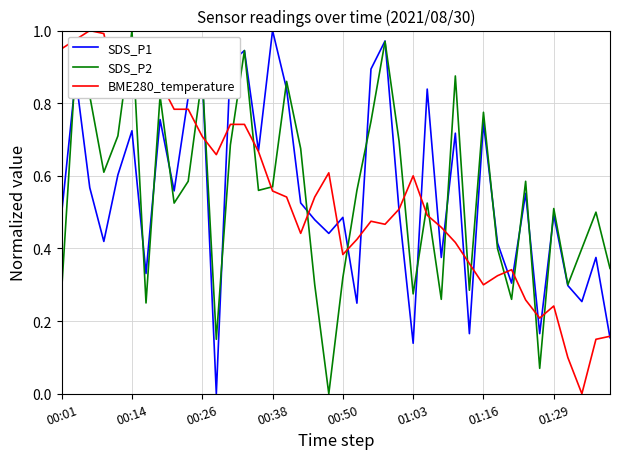

What are all the series names shown in the legend?

SDS_P1, SDS_P2, BME280_temperature